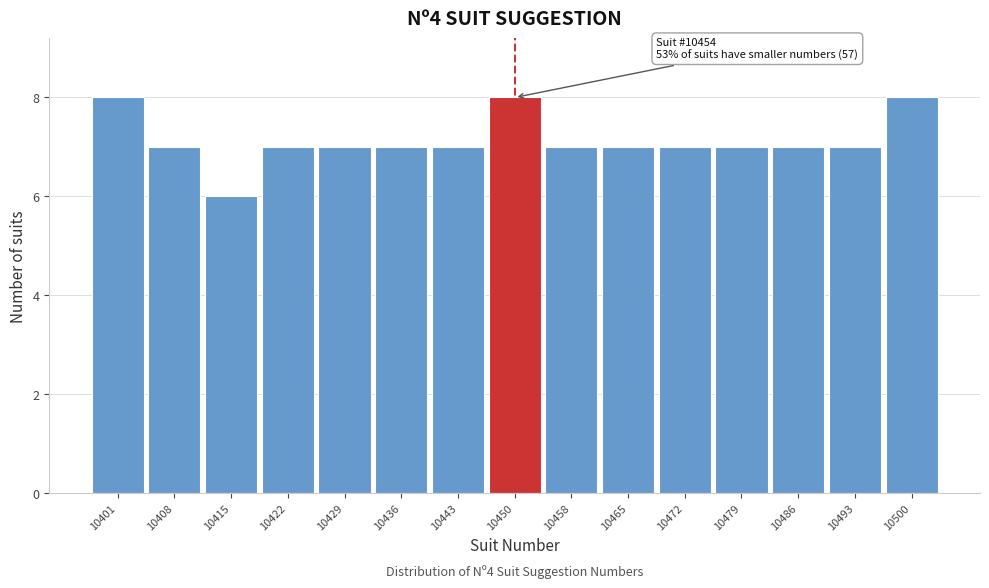

Reading left to right, extract all data points from this chart.

10401=8	10408=7	10415=6	10422=7	10429=7	10436=7	10443=7	10450=8	10458=7	10465=7	10472=7	10479=7	10486=7	10493=7	10500=8